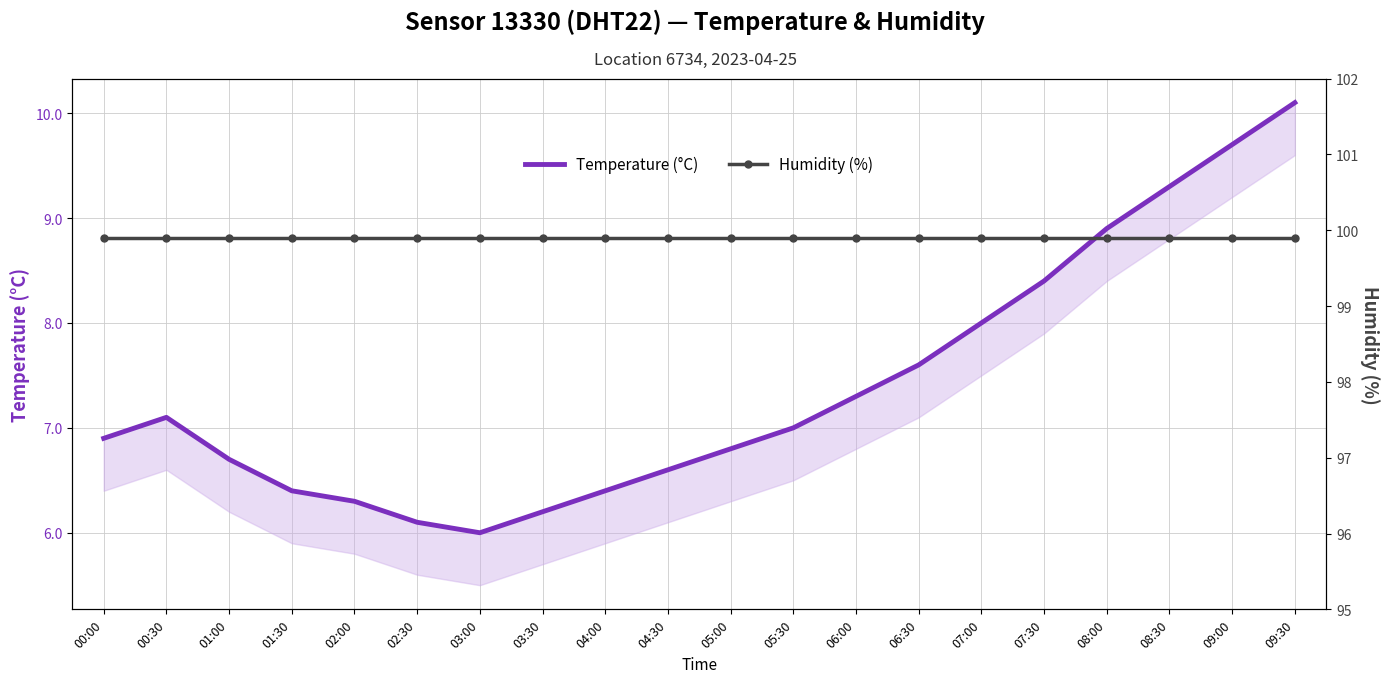

The value of Temperature (°C) at 09:30 is 3.6. True or false?

False